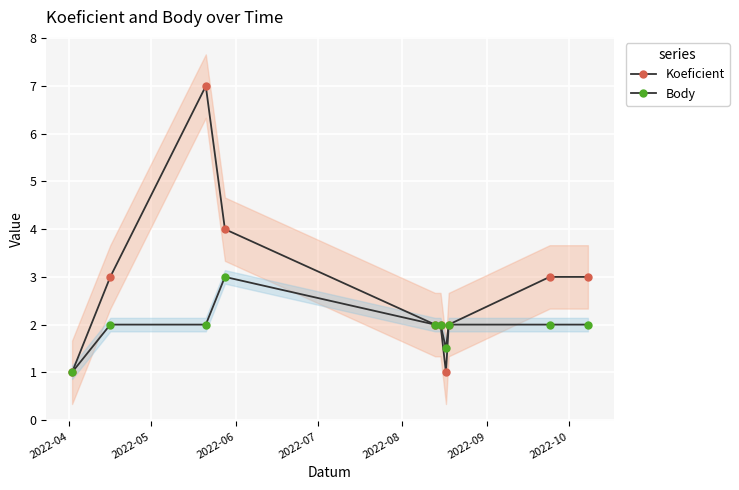

Where is Body nearest to the value 2?

2022-05